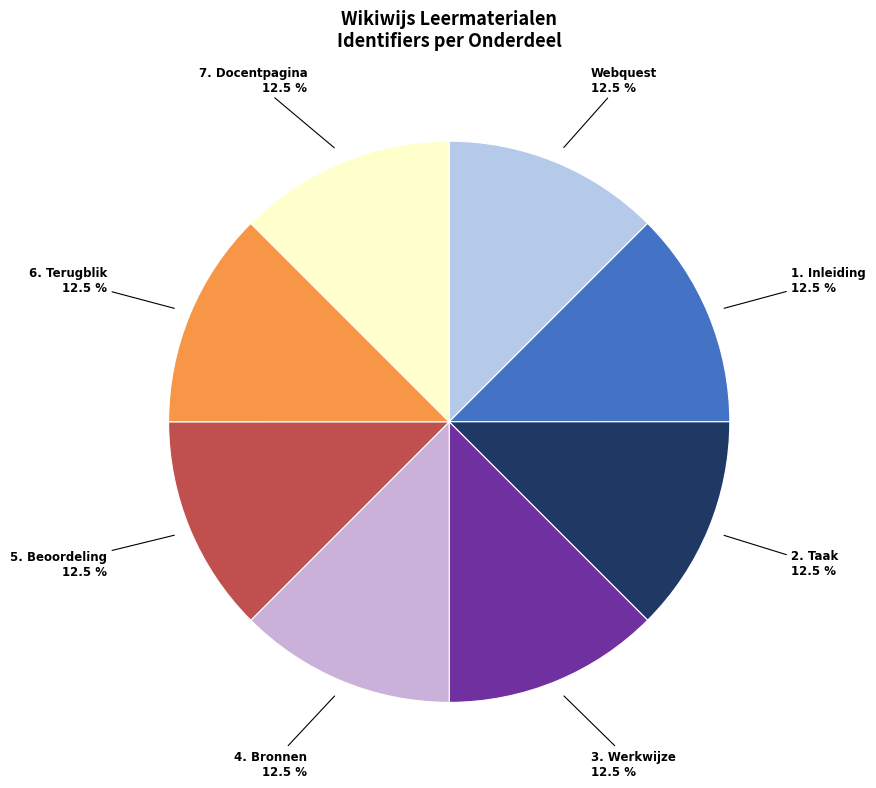

Do 7. Docentpagina and 5. Beoordeling together represent more than half of the pie?

No